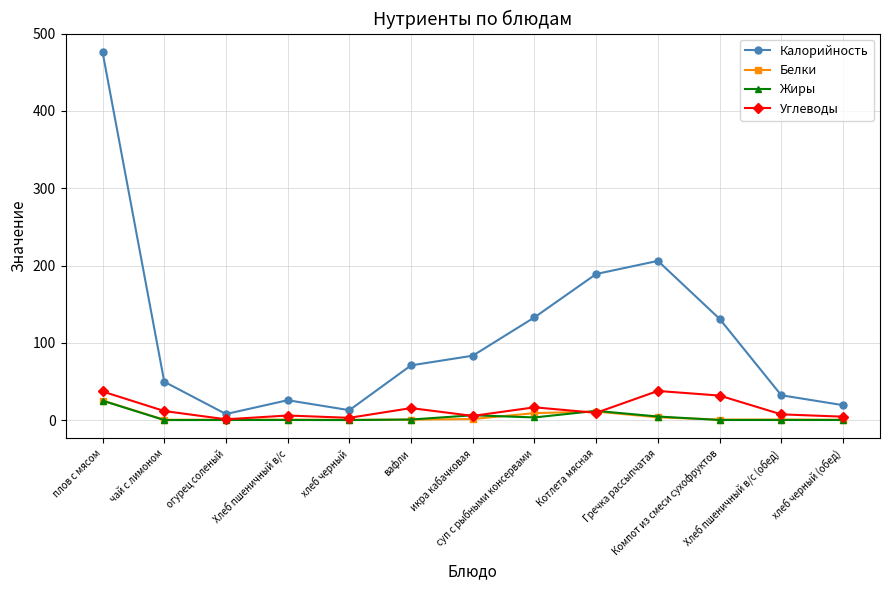

What is the label of the 13th point from the left?

хлеб черный (обед)